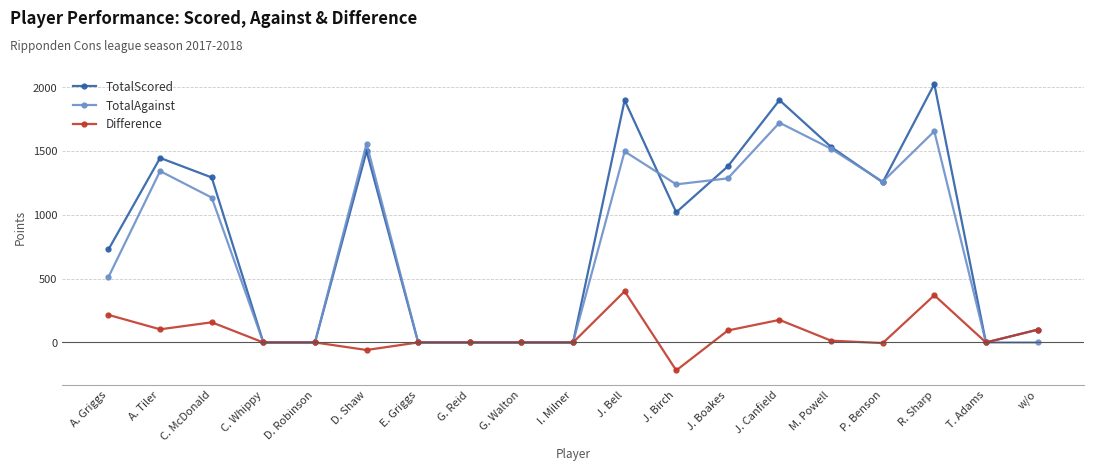

At which label is TotalAgainst closest to 861?

C. McDonald